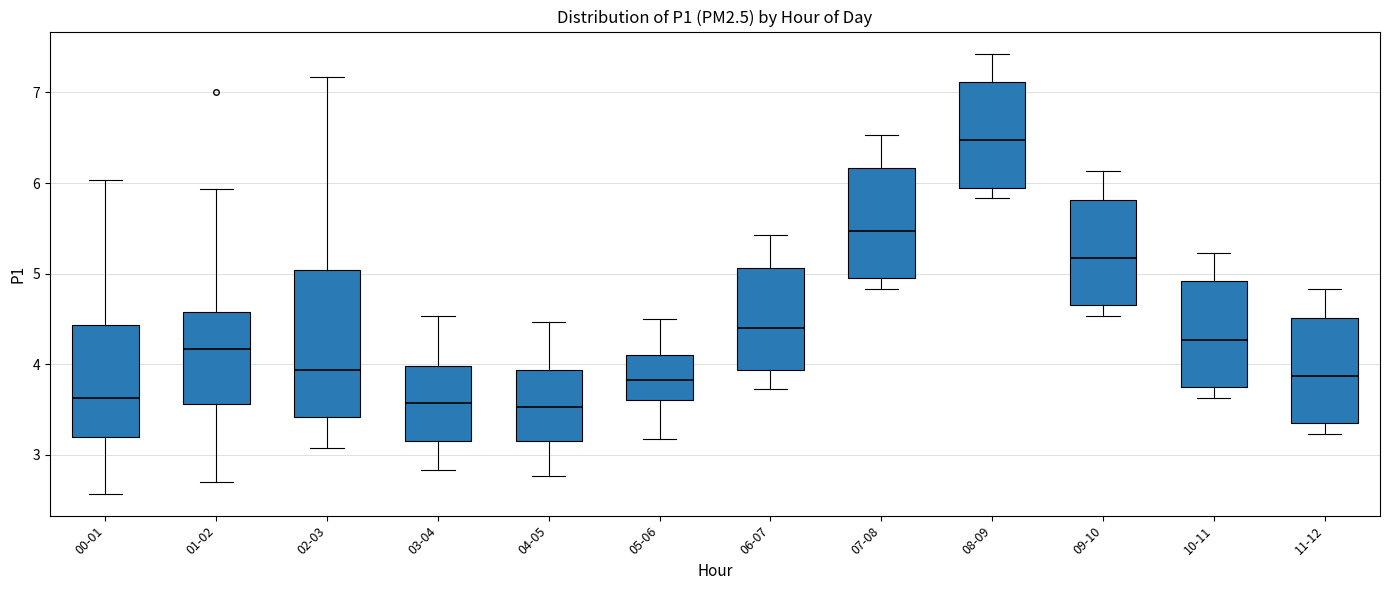

Reading left to right, transcribe this box plot: for each box, give where its median line is, the range the box spans, and where its two whiskers end, as read against the y-axis. The values are not printed on the chart, so give them approximately, as read against the axis.

00-01: median 3.6, box 3.2 to 4.4, whiskers 2.6 to 6.0
01-02: median 4.2, box 3.6 to 4.6, whiskers 2.7 to 5.9
02-03: median 3.9, box 3.4 to 5.0, whiskers 3.1 to 7.2
03-04: median 3.6, box 3.2 to 4.0, whiskers 2.8 to 4.5
04-05: median 3.5, box 3.2 to 3.9, whiskers 2.8 to 4.5
05-06: median 3.8, box 3.6 to 4.1, whiskers 3.2 to 4.5
06-07: median 4.4, box 3.9 to 5.1, whiskers 3.7 to 5.4
07-08: median 5.5, box 5.0 to 6.2, whiskers 4.8 to 6.5
08-09: median 6.5, box 6.0 to 7.1, whiskers 5.8 to 7.4
09-10: median 5.2, box 4.7 to 5.8, whiskers 4.5 to 6.1
10-11: median 4.3, box 3.8 to 4.9, whiskers 3.6 to 5.2
11-12: median 3.9, box 3.4 to 4.5, whiskers 3.2 to 4.8